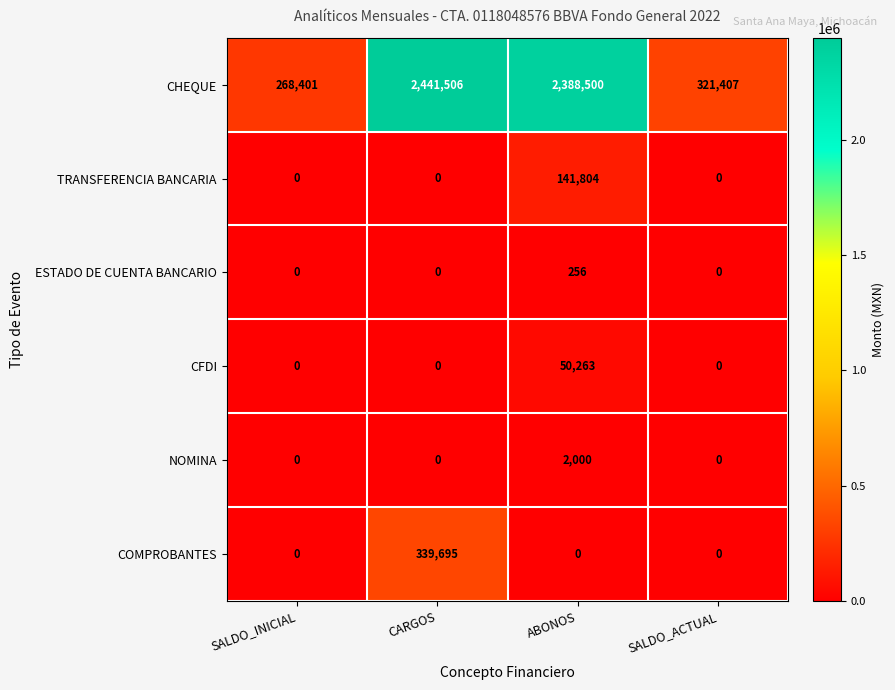

Which label corresponds to the largest value in the chart?

CARGOS